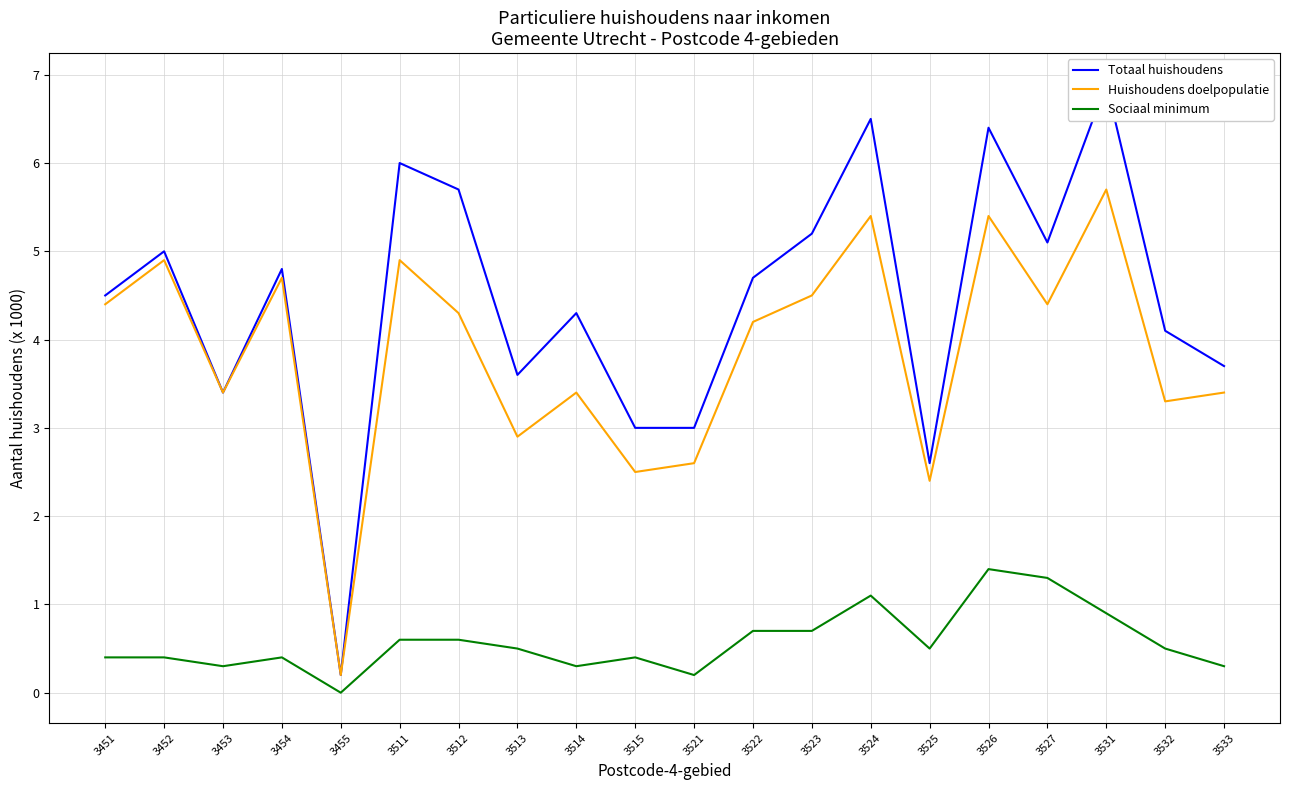

What is the difference between the Totaal huishoudens values at 3522 and 3513?

1.1